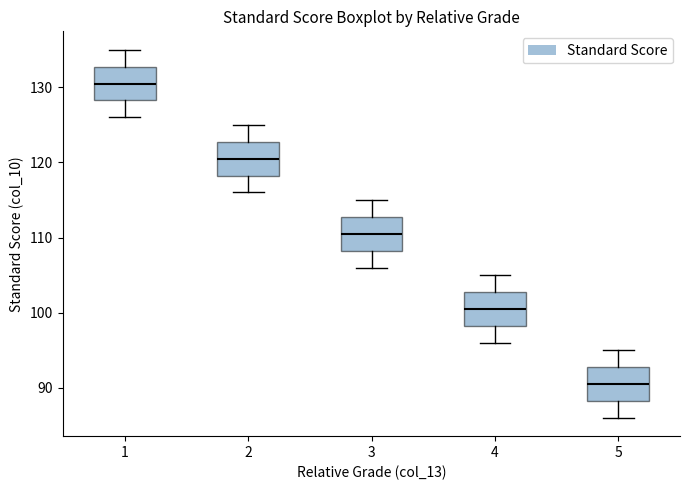

Which box's median line is the lowest?

5